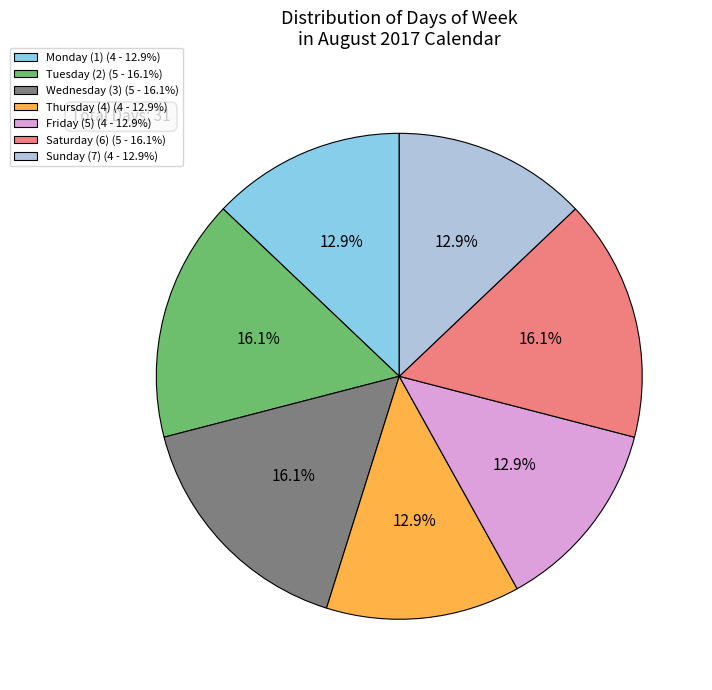

Approximately how many times larger is the value at Thursday (4) (4 - 12.9%) compared to Friday (5) (4 - 12.9%)?

1.0